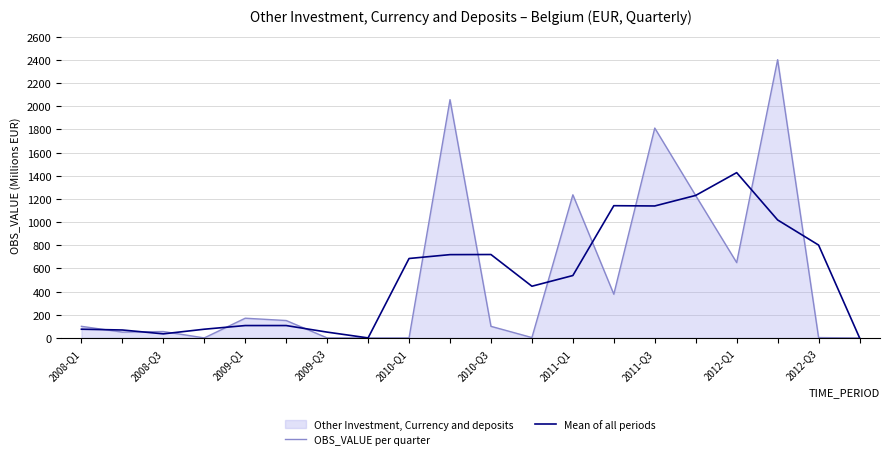

The value of OBS_VALUE per quarter at 2008-Q1 is 100.0. True or false?

True